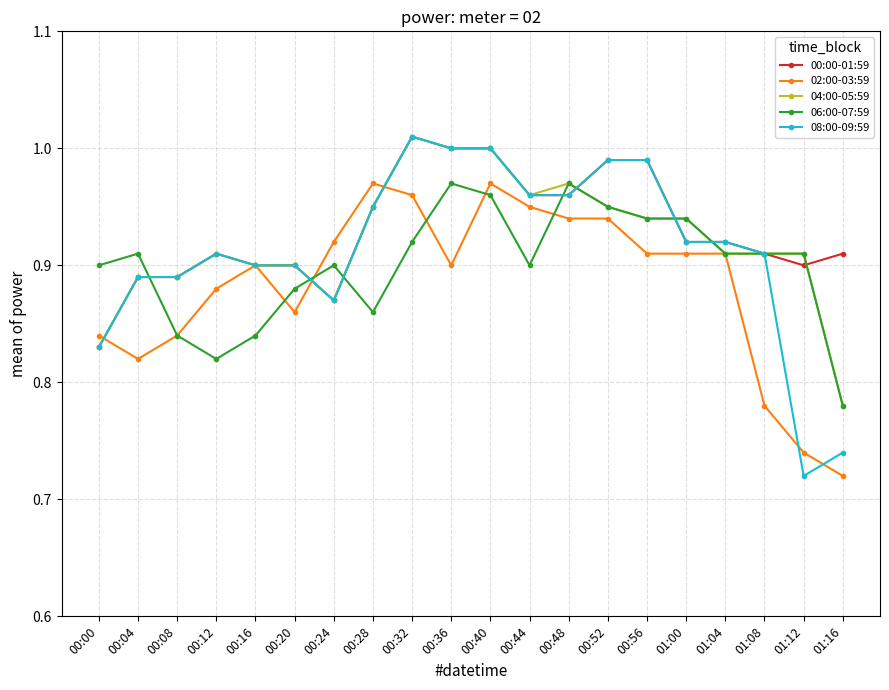

True or false: 06:00-07:59 has more than 2 interior local peaks.

True